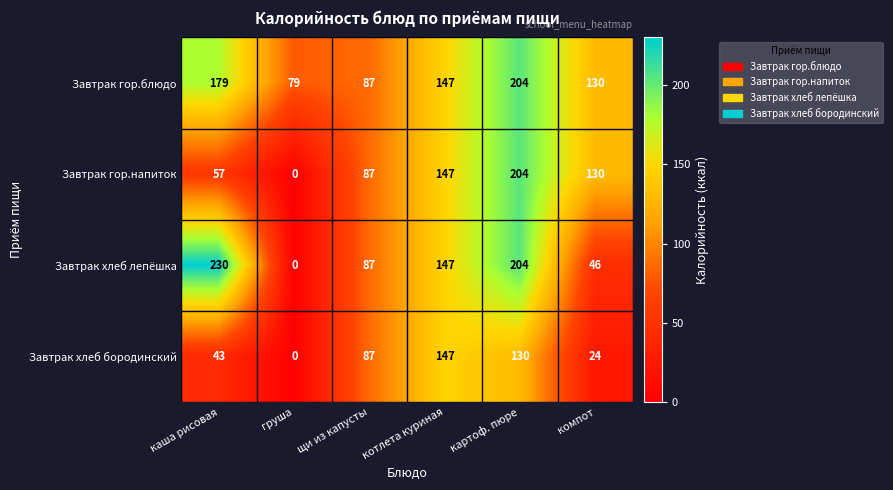

At каша рисовая, list the series in order from smallest to largest.

Завтрак хлеб бородинский, Завтрак гор.напиток, Завтрак гор.блюдо, Завтрак хлеб лепёшка